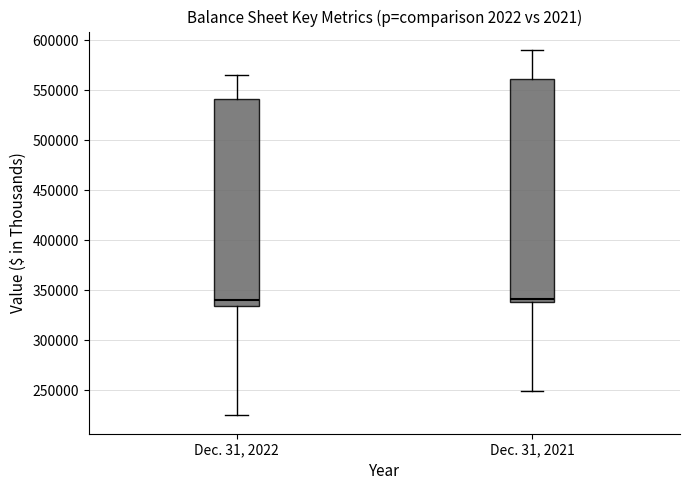

Reading left to right, read every box against the y-axis: the position of its median line, the range the box covers, and the ends of its whiskers. The values are not printed on the chart, so give them approximately, as read against the axis.

Dec. 31, 2022: median 340000, box 335000 to 540000, whiskers 225000 to 565000
Dec. 31, 2021: median 340000 (just above the box's lower edge), box 340000 to 560000, whiskers 250000 to 590000